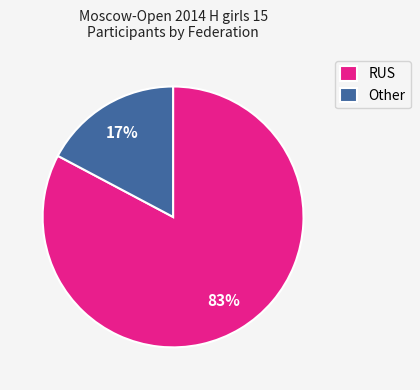

To the nearest percent, what is the difference between the largest and smallest slice percentages?

66%